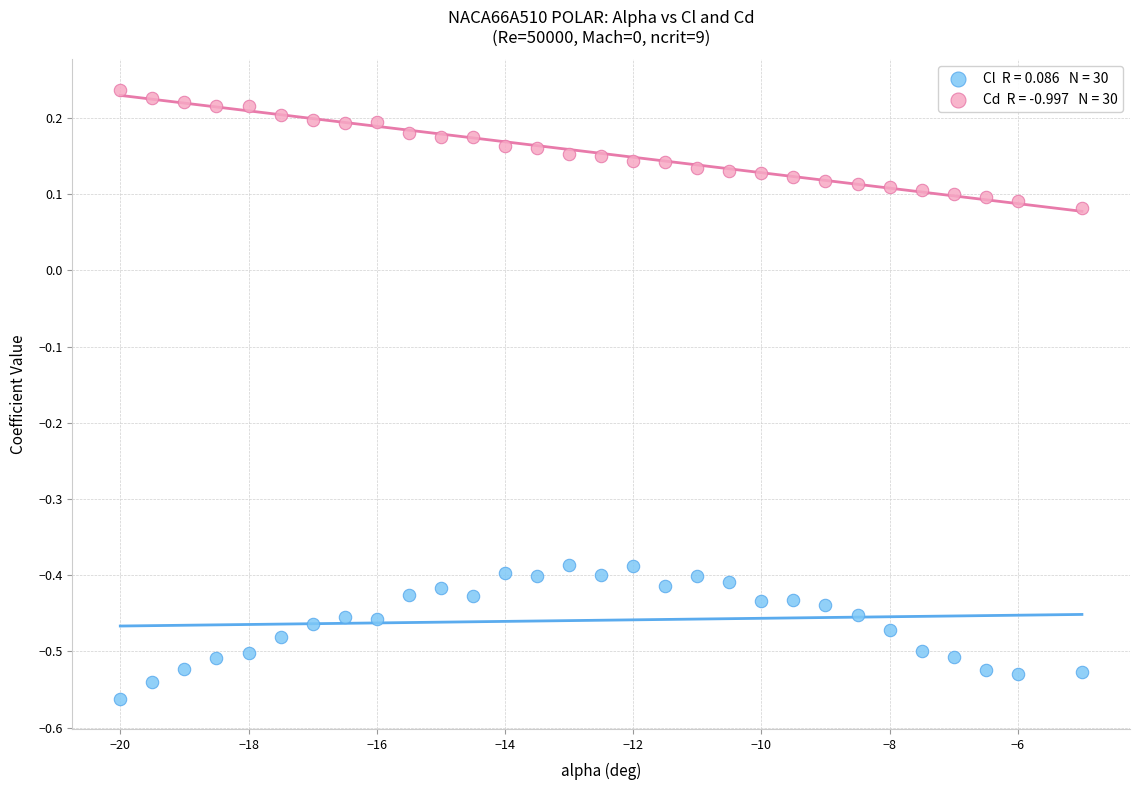

Across all data points, what is the range of X values (max minus min)?

15.0